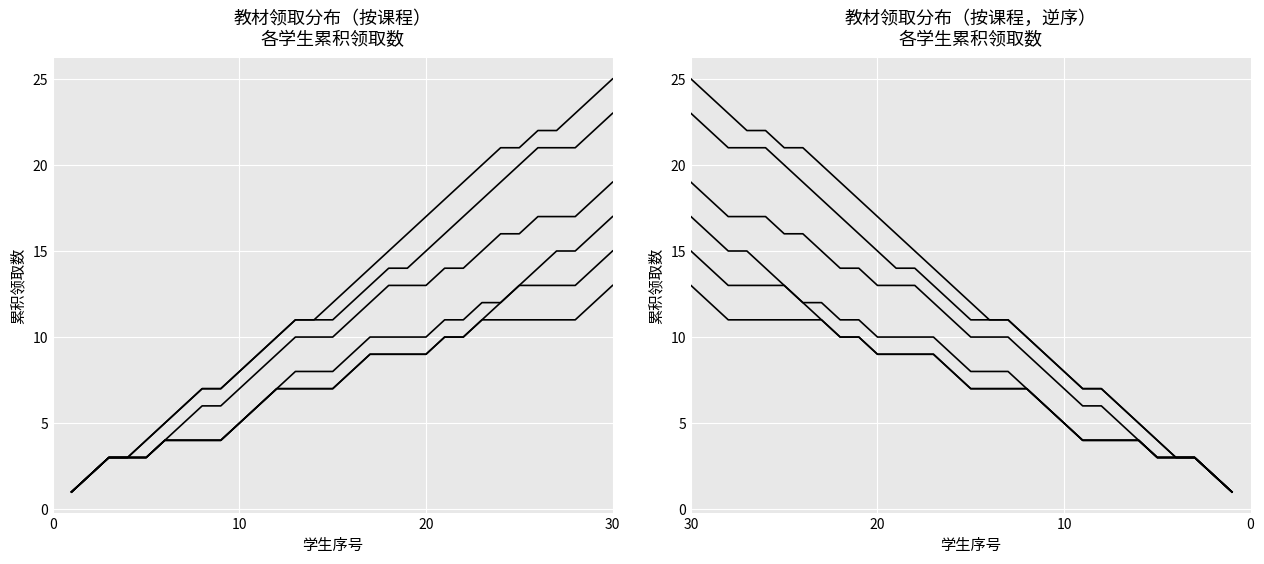

Reading left to right, what are all the values shown in this chart?

大学生心理健康教育: 1	2	3	3	3	4	4	4	4	5	6	7	8	8	8	9	10	10	10	10	11	11	12	12	13	13	13	13	14	15
安全教育: 1	2	3	3	3	4	4	4	4	5	6	7	7	7	7	8	9	9	9	9	10	10	11	11	11	11	11	11	12	13
军事理论: 1	2	3	3	3	4	5	6	6	7	8	9	10	10	10	11	12	13	13	13	14	14	15	16	16	17	17	17	18	19
物理学实验（一）: 1	2	3	3	4	5	6	7	7	8	9	10	11	11	11	12	13	14	14	15	16	17	18	19	20	21	21	21	22	23
物理学（一）: 1	2	3	3	4	5	6	7	7	8	9	10	11	11	12	13	14	15	16	17	18	19	20	21	21	22	22	23	24	25
形势与政策: 1	2	3	3	3	4	4	4	4	5	6	7	7	7	7	8	9	9	9	9	10	10	11	12	13	14	15	15	16	17